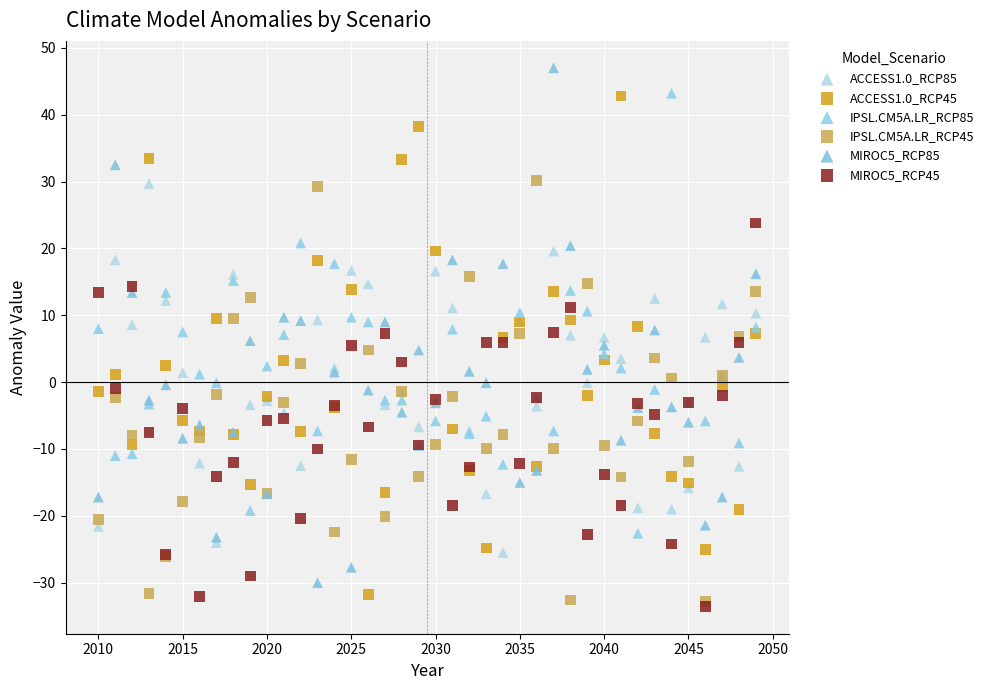

What are all the series names shown in the legend?

ACCESS1.0_RCP85, ACCESS1.0_RCP45, IPSL.CM5A.LR_RCP85, IPSL.CM5A.LR_RCP45, MIROC5_RCP85, MIROC5_RCP45